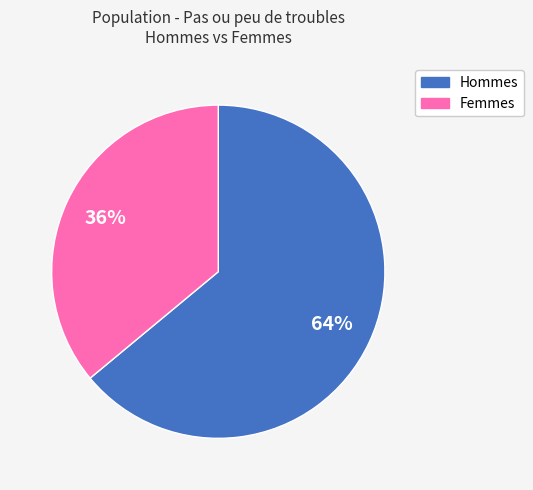

Which category has the smallest portion of the pie?

Femmes